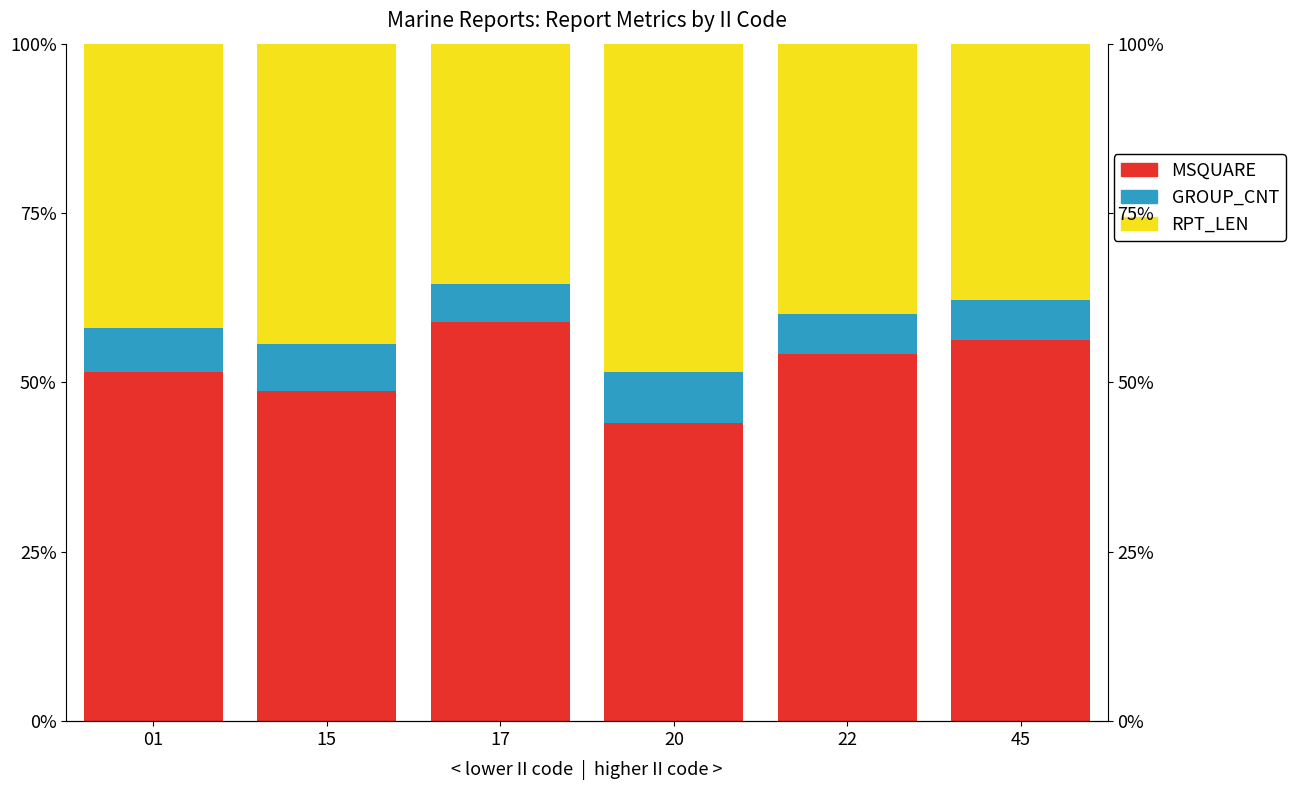

Which series has the largest total across all categories?

MSQUARE